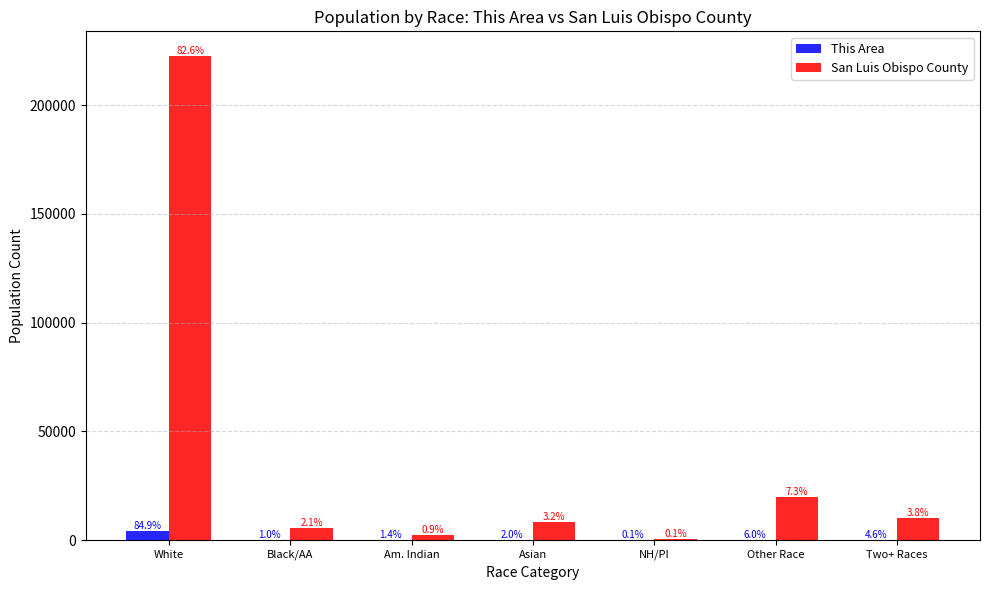

What is the difference between the second highest and minimum values in the San Luis Obispo County series?

19397